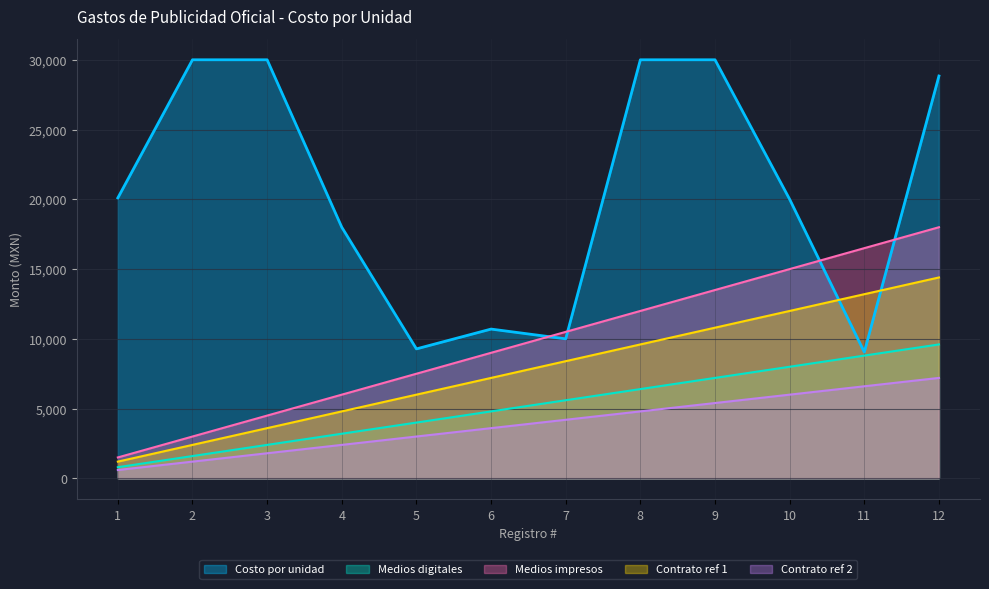

True or false: Contrato ref 2 has a value of 5241.8 at 8.

False